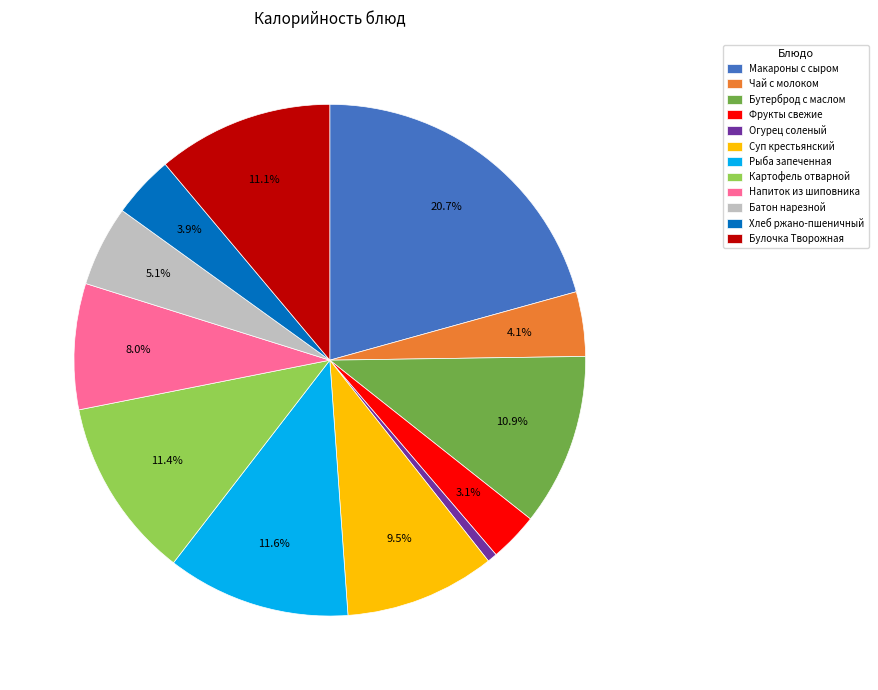

Approximately how many times larger is the value at Бутерброд с маслом compared to Хлеб ржано-пшеничный?

2.8